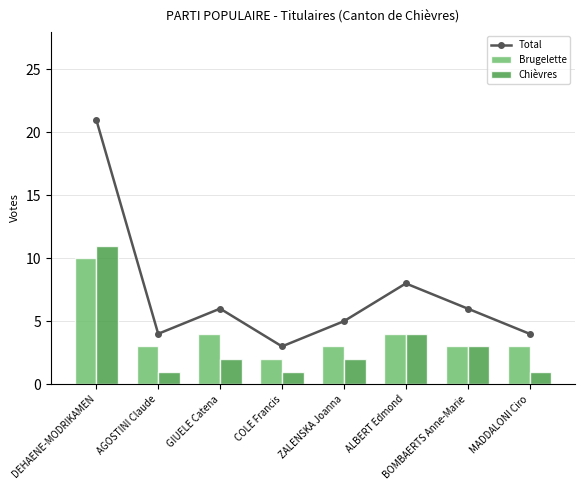

What is the maximum value for Total?

21